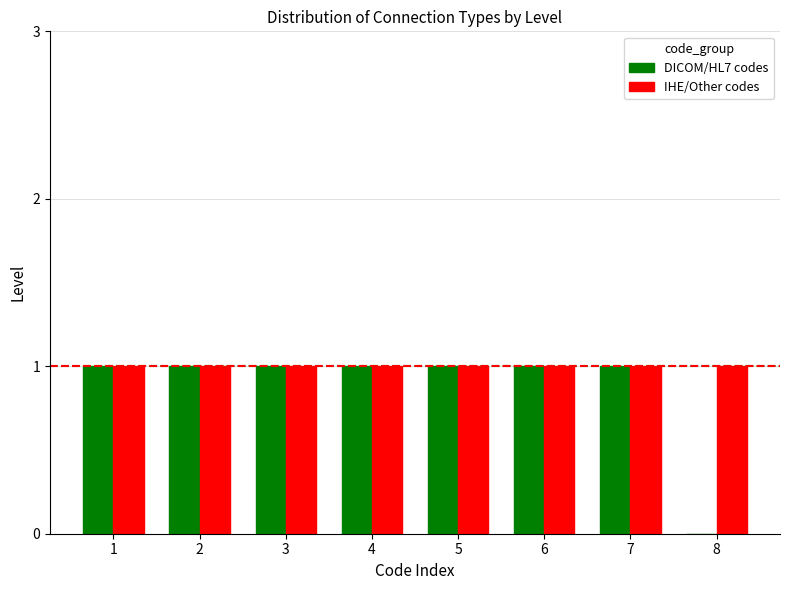

The value of IHE/Other codes at 5 is 1. True or false?

True